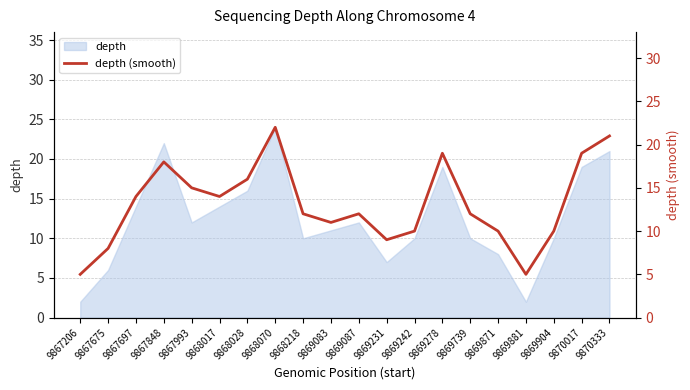

Reading left to right, extract all data points from this chart.

9867206=5	9867675=8	9867697=14	9867848=18	9867993=15	9868017=14	9868028=16	9868070=22	9868218=12	9869083=11	9869087=12	9869231=9	9869242=10	9869278=19	9869739=12	9869871=10	9869881=5	9869904=10	9870017=19	9870333=21